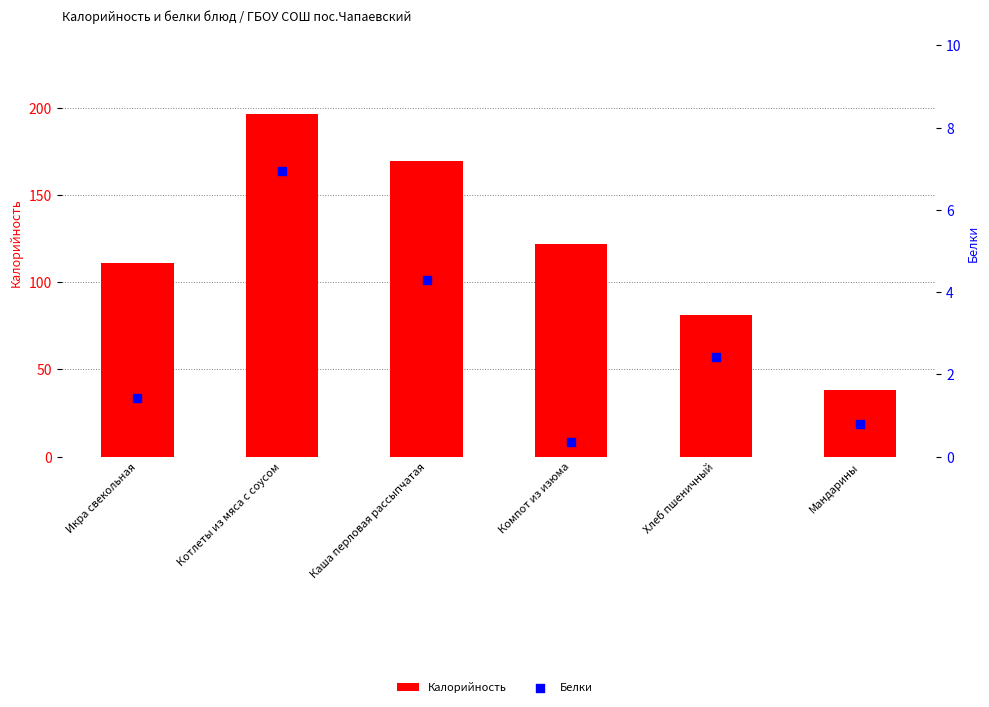

Which series contains the lowest Y value?

Белки